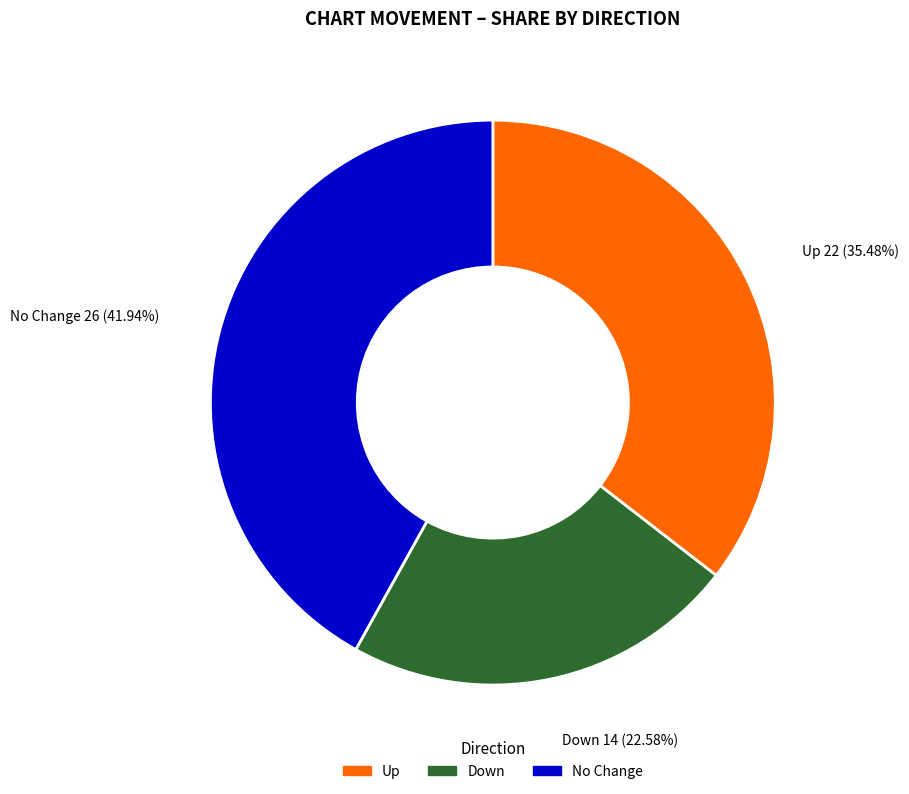

Is there any slice that represents more than half of the pie?

No